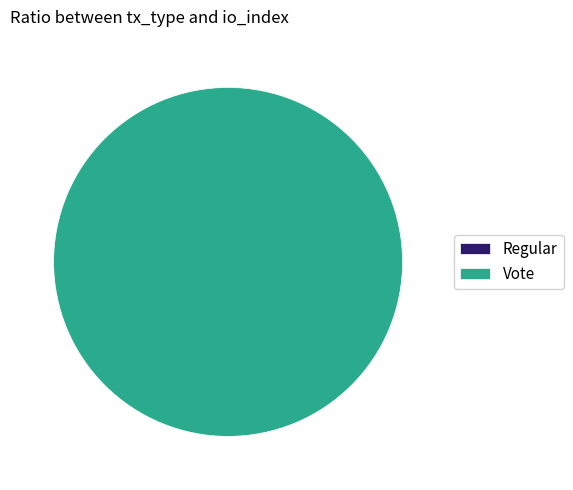

Which slice is the largest?

Vote